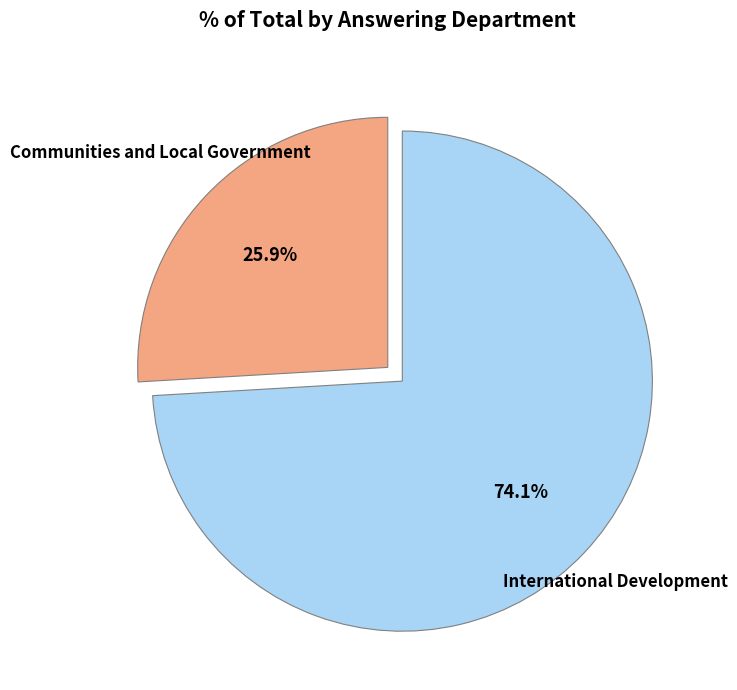

To the nearest percent, what is the difference between the Communities and Local Government and International Development slice percentages?

48%